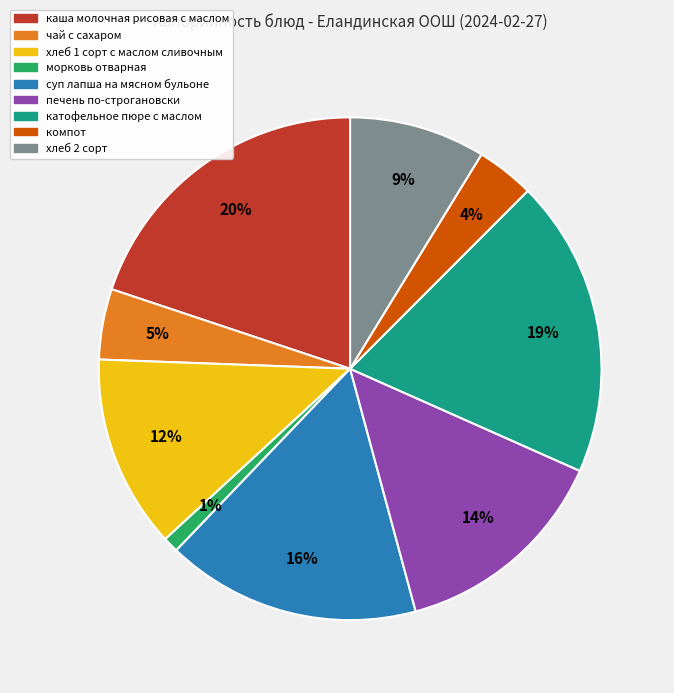

Which has a higher value, чай с сахаром or катофельное пюре с маслом?

катофельное пюре с маслом